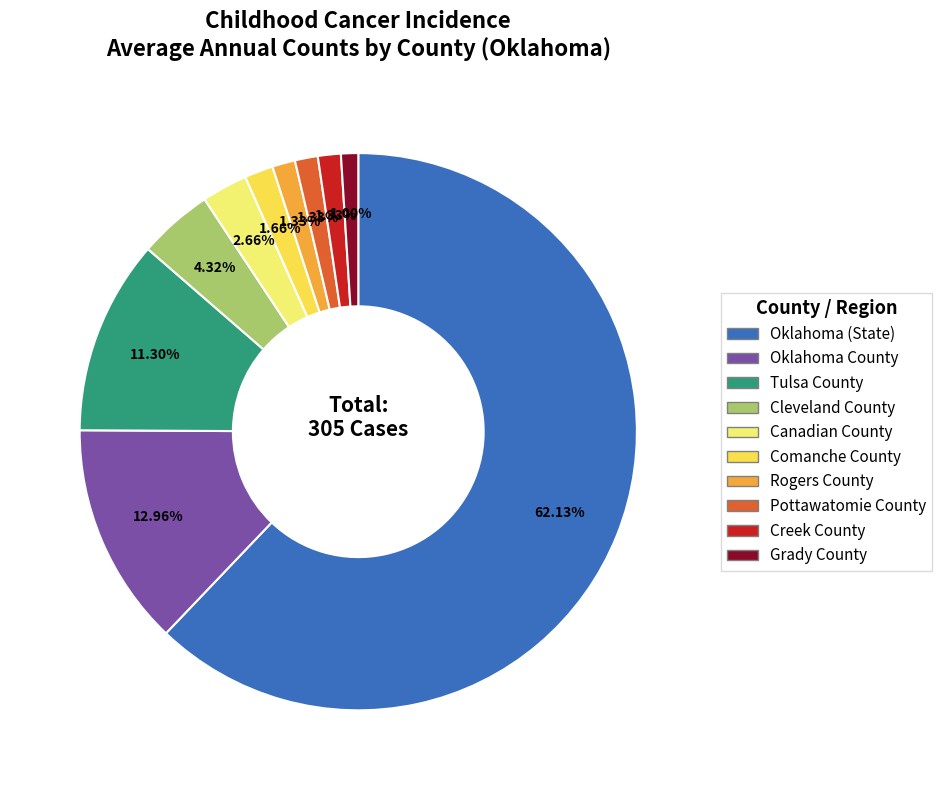

What portion of the pie excludes Tulsa County?

88.7%